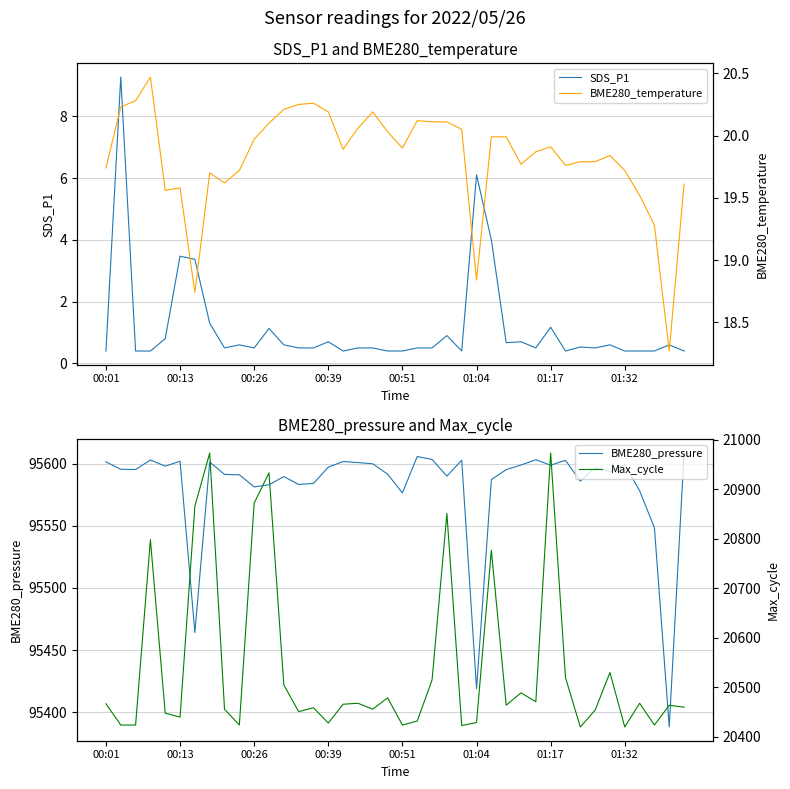

True or false: BME280_pressure and Max_cycle cross at least once.

False